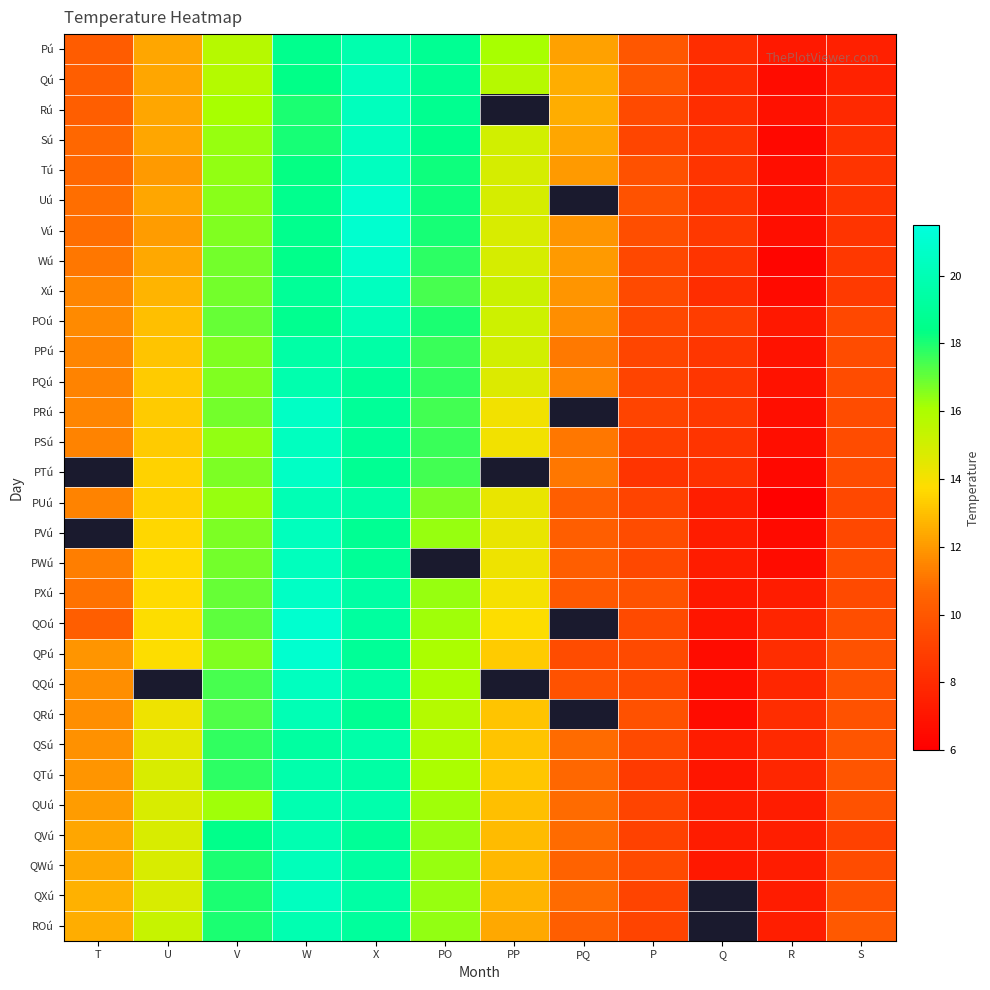

List the labels in order of Qú value, smallest first.

R, S, Q, P, T, U, PQ, PP, V, W, PO, X